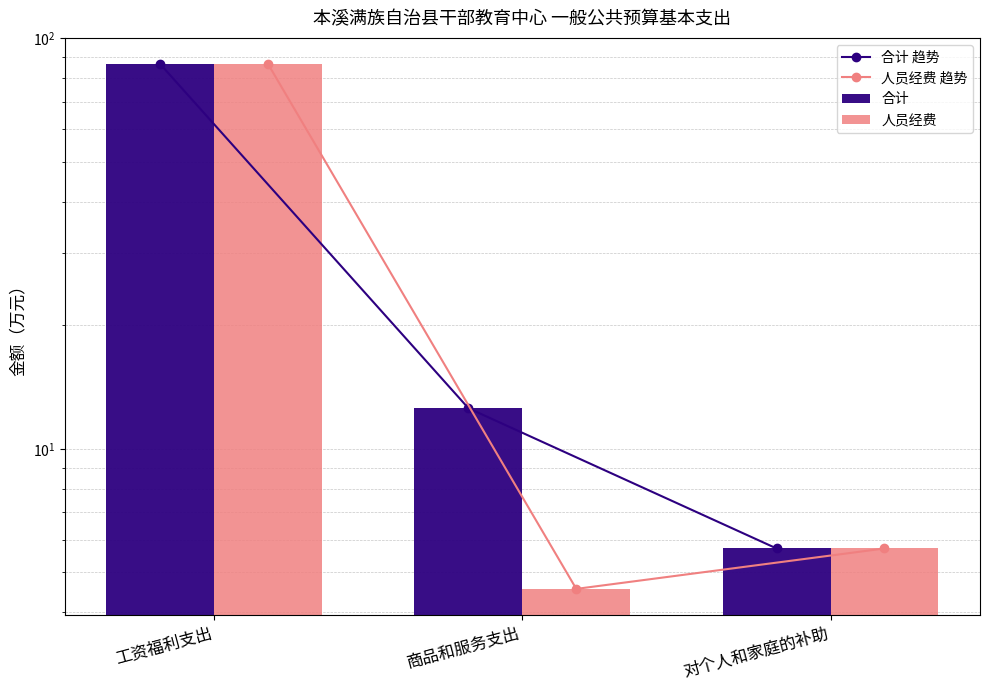

Between 工资福利支出 and 商品和服务支出, which series saw the biggest shift?

人员经费 趋势